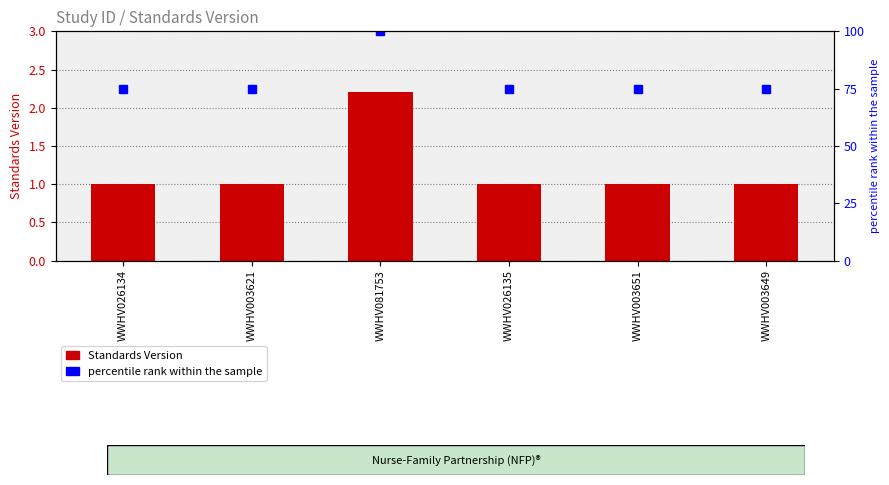

What is the difference between the maximum and minimum values in the percentile rank within the sample series?

25.0